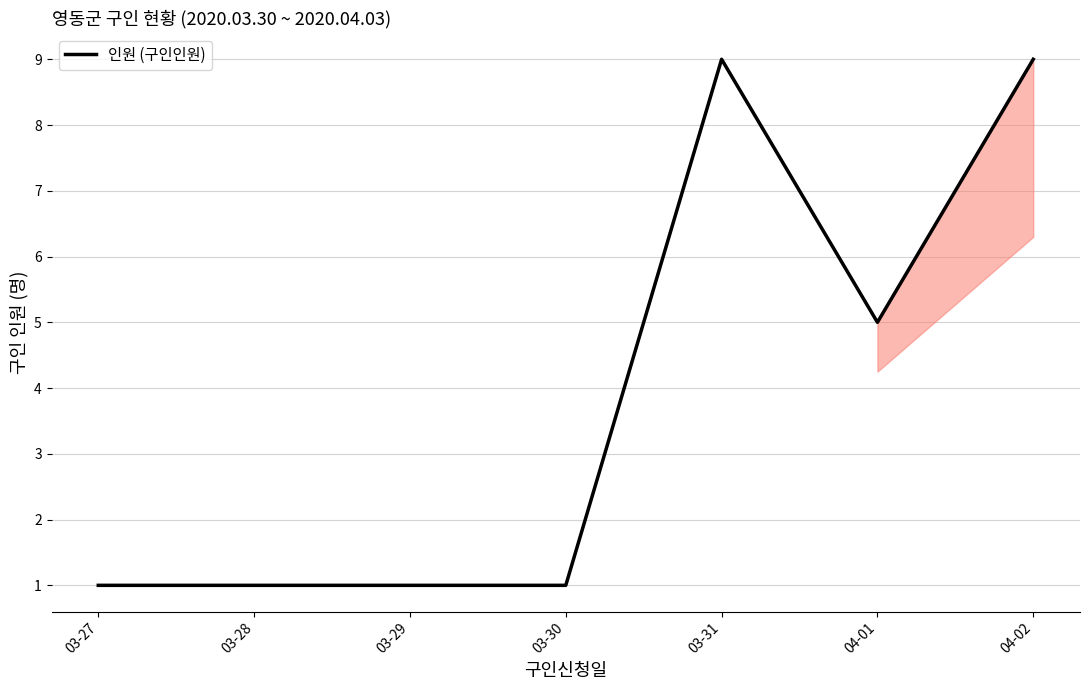

What is the greatest value displayed?

9